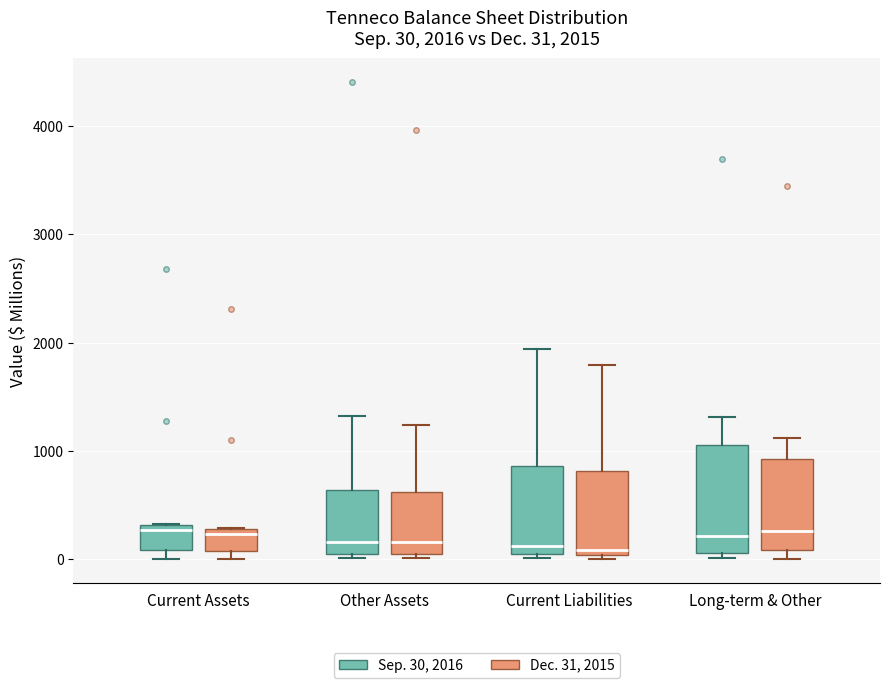

Comparing the boxes themselves (not the whiskers), which one is the tallest?

Long-term & Other (Sep. 30, 2016)